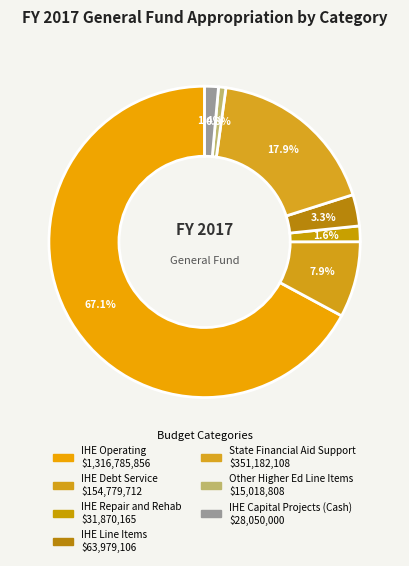

To the nearest percent, what is the difference between the largest and smallest slice percentages?

66%